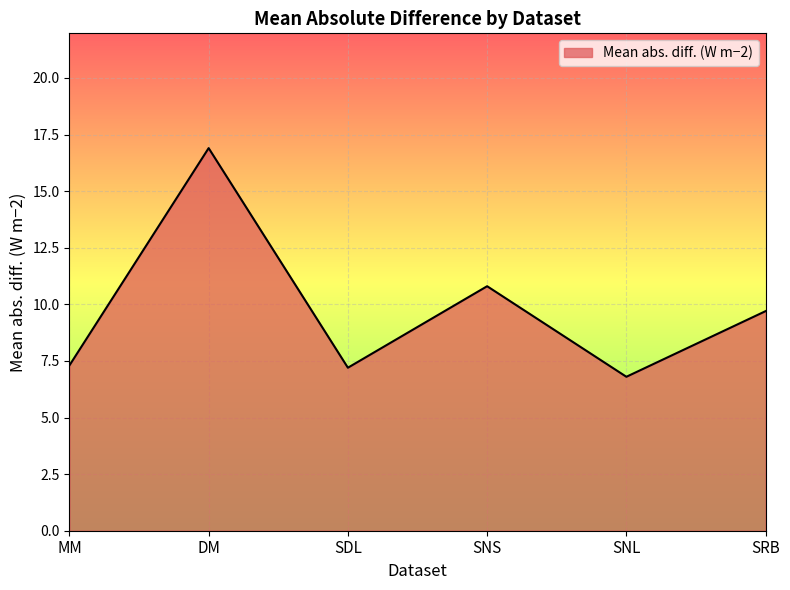

Reading left to right, extract all data points from this chart.

MM=7.3	DM=16.9	SDL=7.2	SNS=10.8	SNL=6.8	SRB=9.7